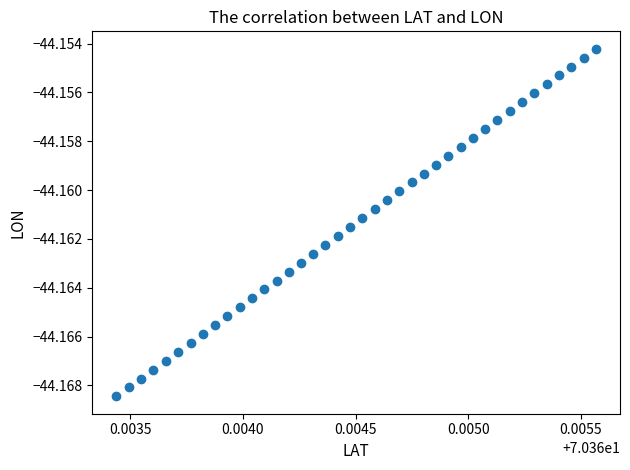

How many data points are displayed?

40